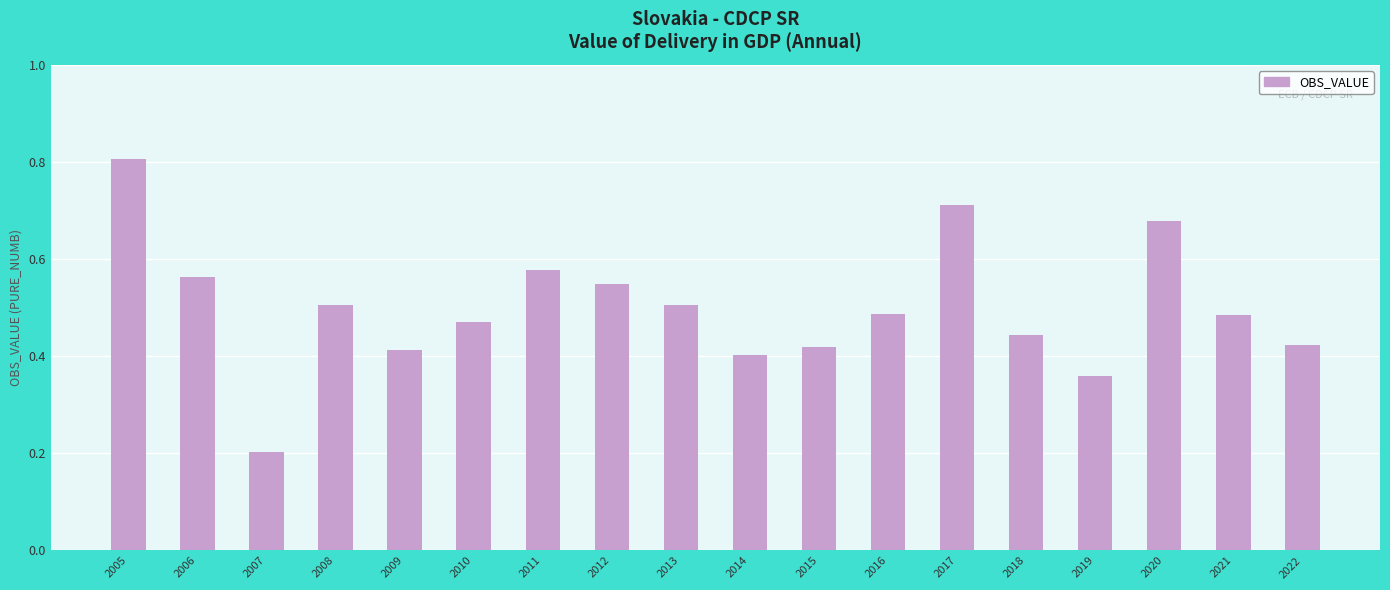

At which category does the chart reach its minimum across all series?

2007